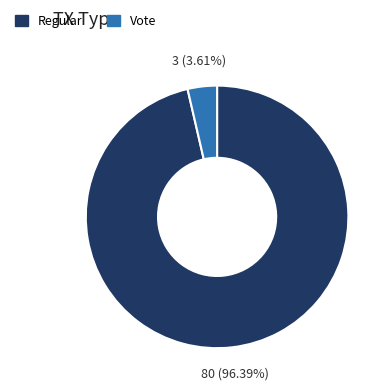

Is Regular the majority of the pie?

Yes